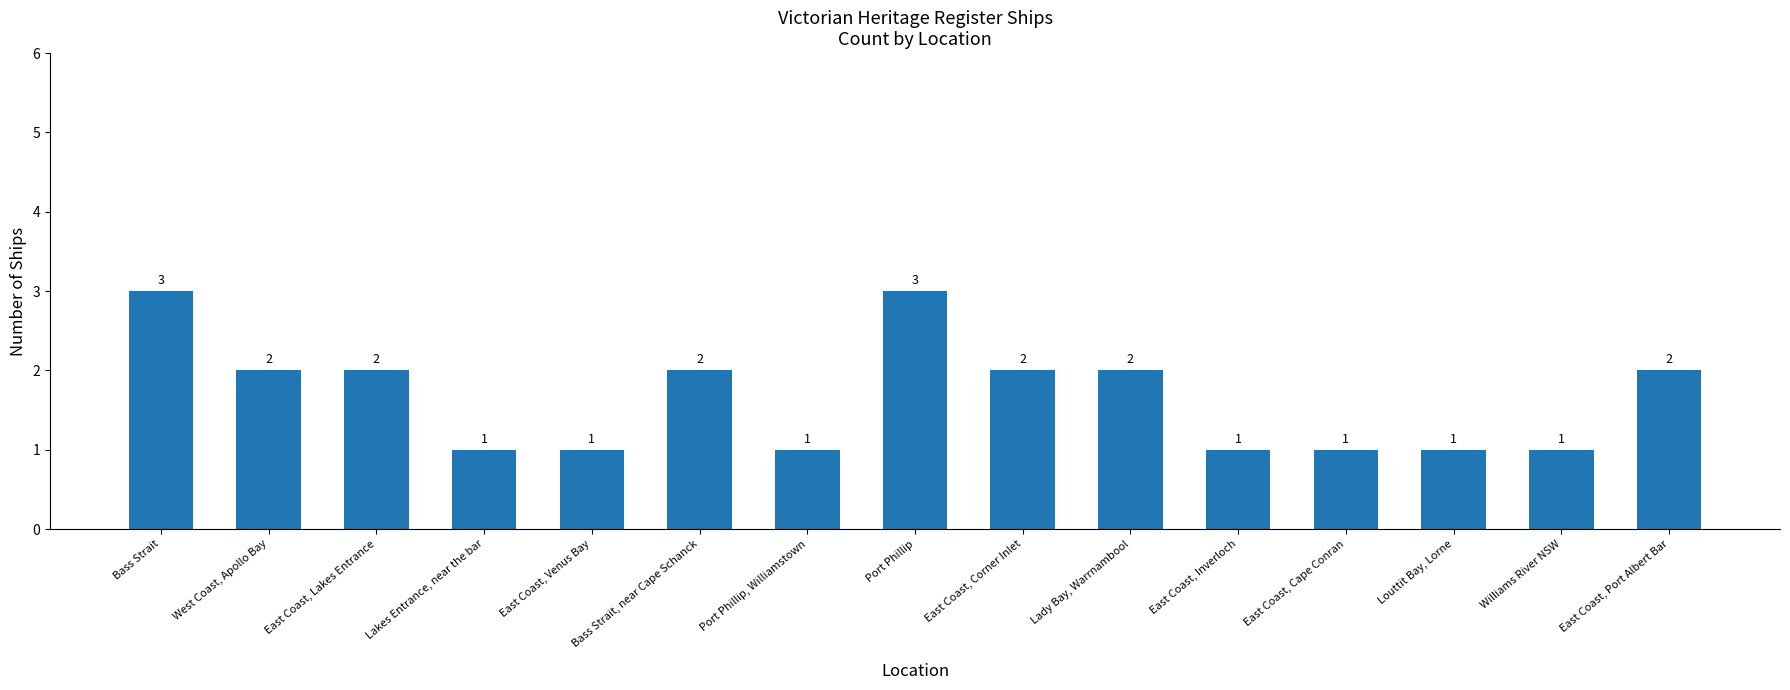

What is the difference between the second highest and second lowest values?

2